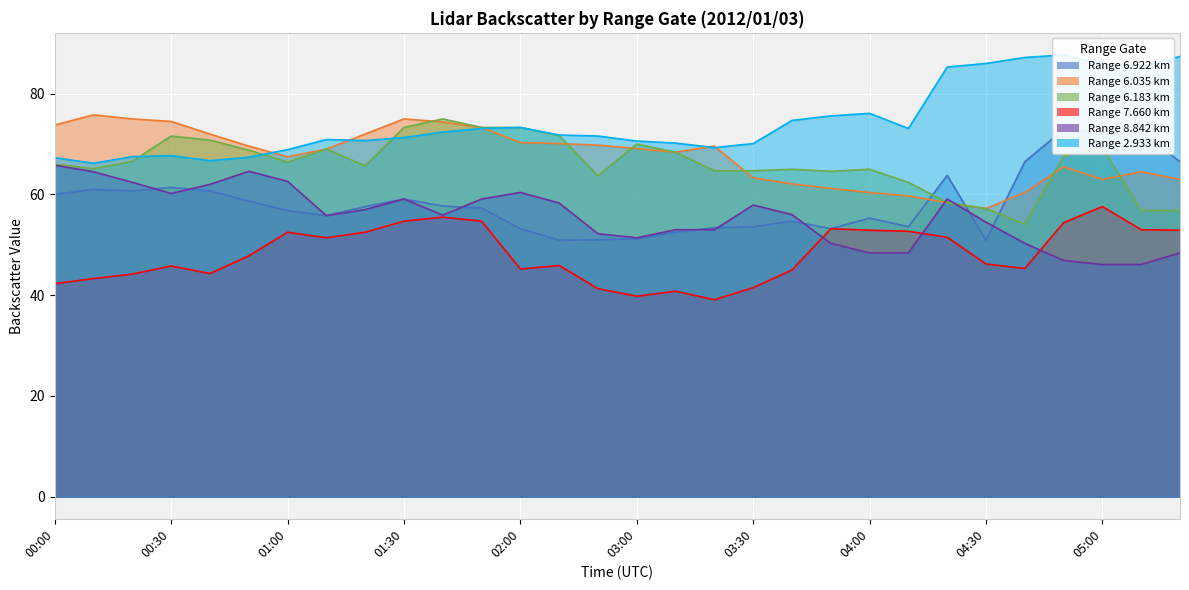

What is the sum of all 2.933 values?

2231.4